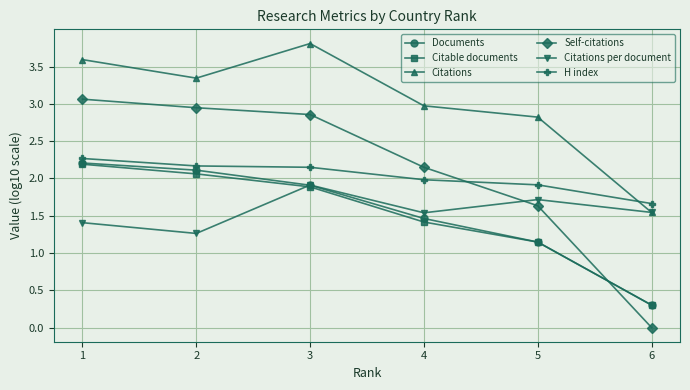

Between 5 and 6, which series saw the biggest shift?

Self-citations